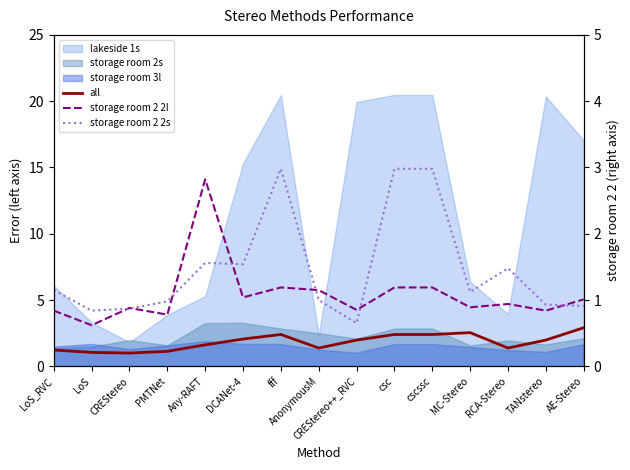

What is the sum of all all values?

27.5